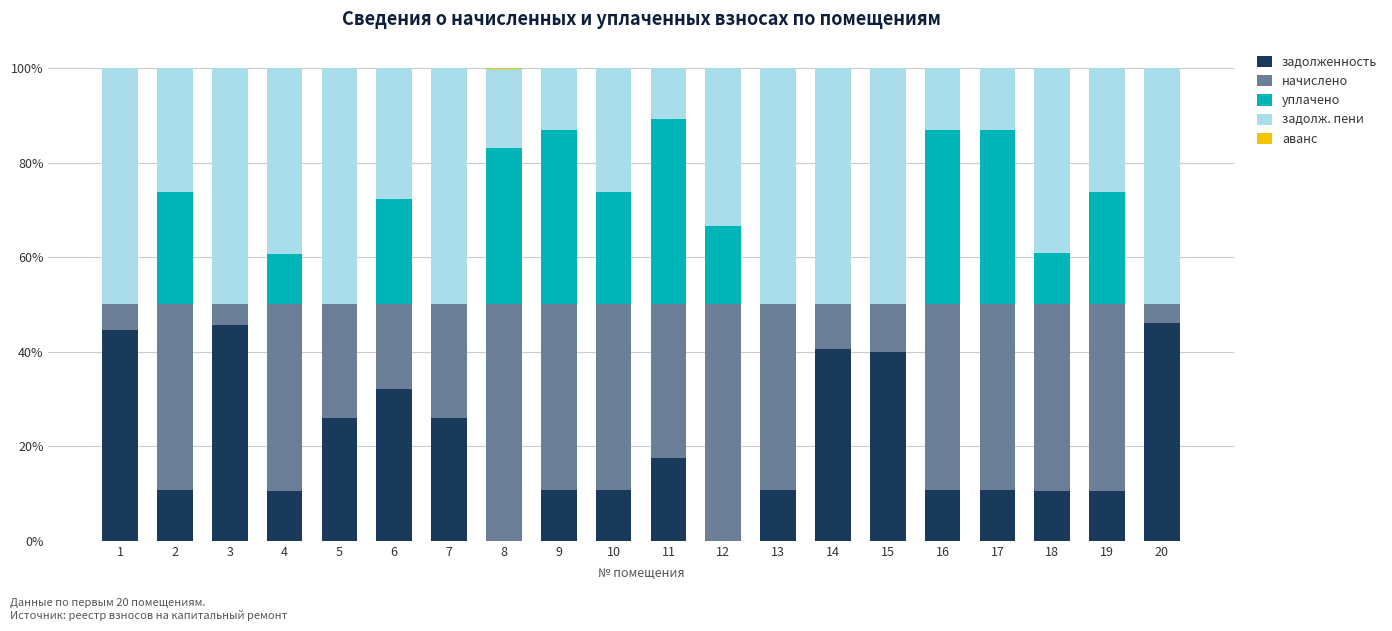

What is the highest value of the задолженность series?

46.0